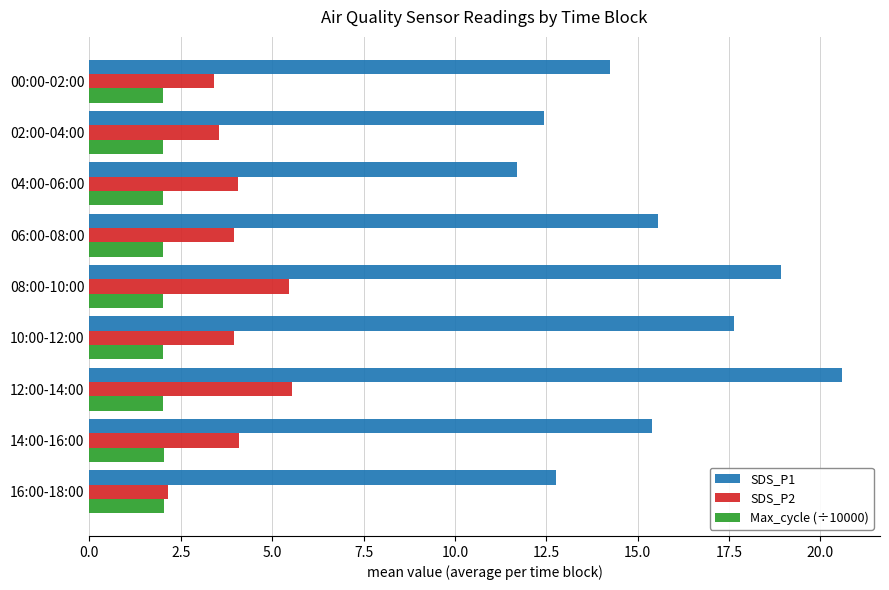

Which series has the largest total across all categories?

SDS_P1